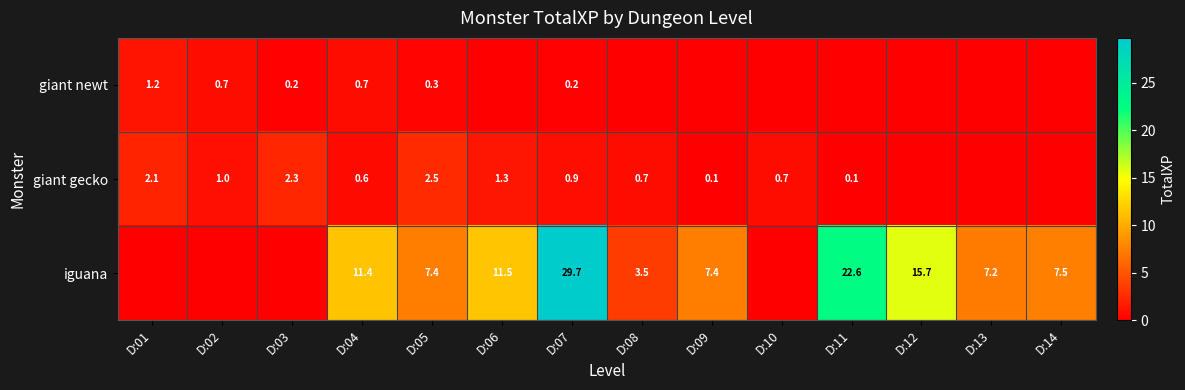

At which category is the sum across all series the highest?

D:07